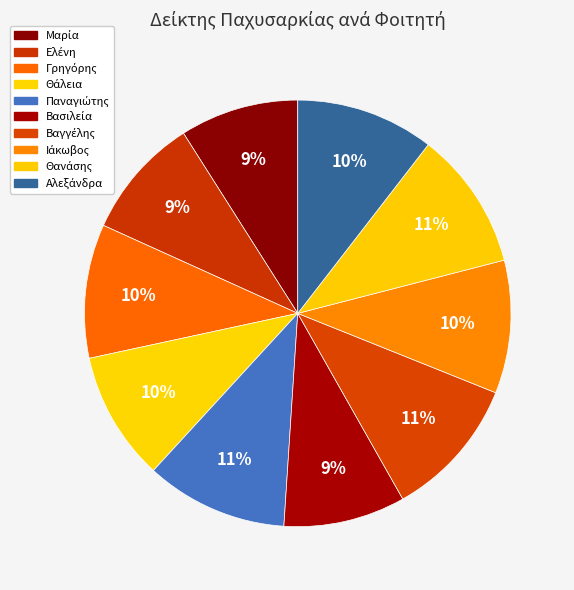

Which category has the smallest portion of the pie?

Μαρία